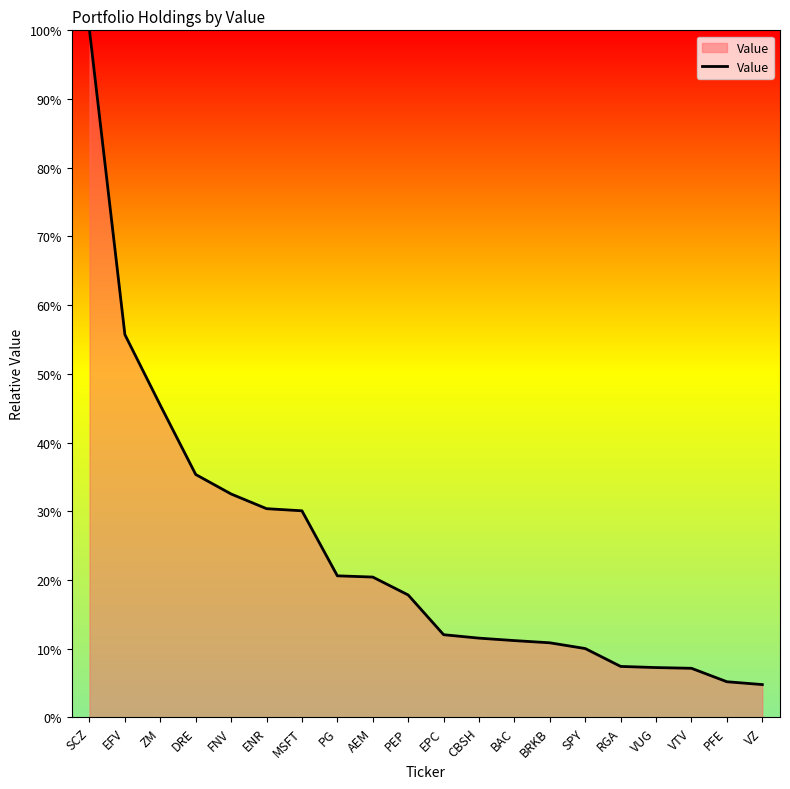

What is the difference between the second highest and second lowest values?

50.5